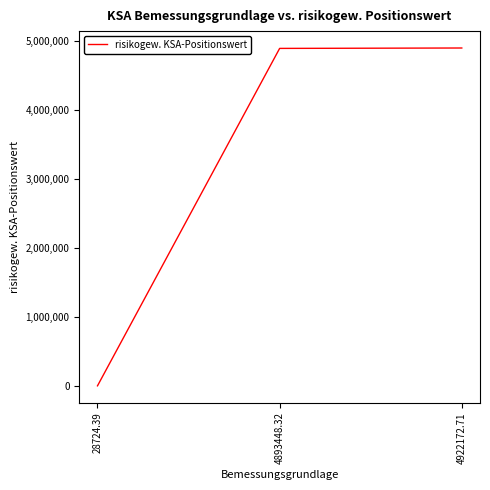

The value at 4922172.71 is 6661053.7. True or false?

False